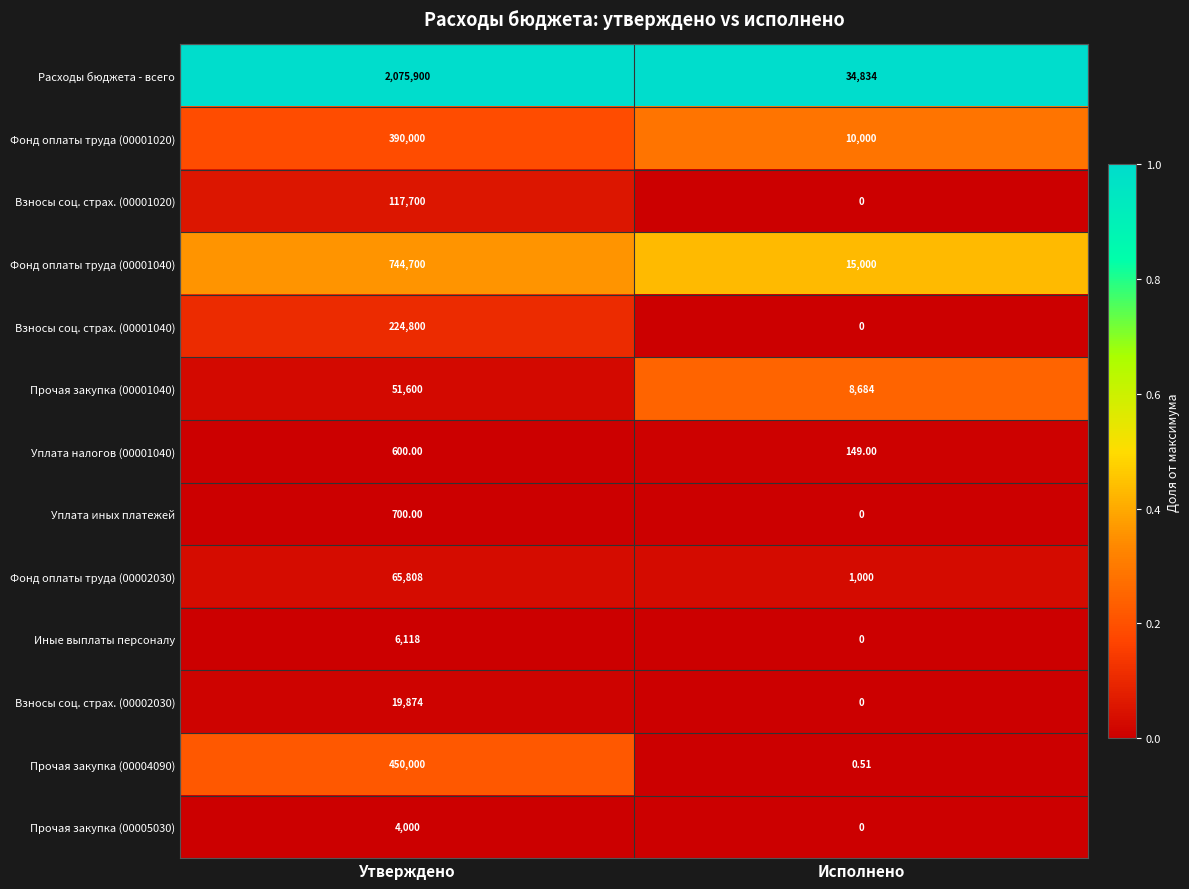

How many data points does each series have?

2